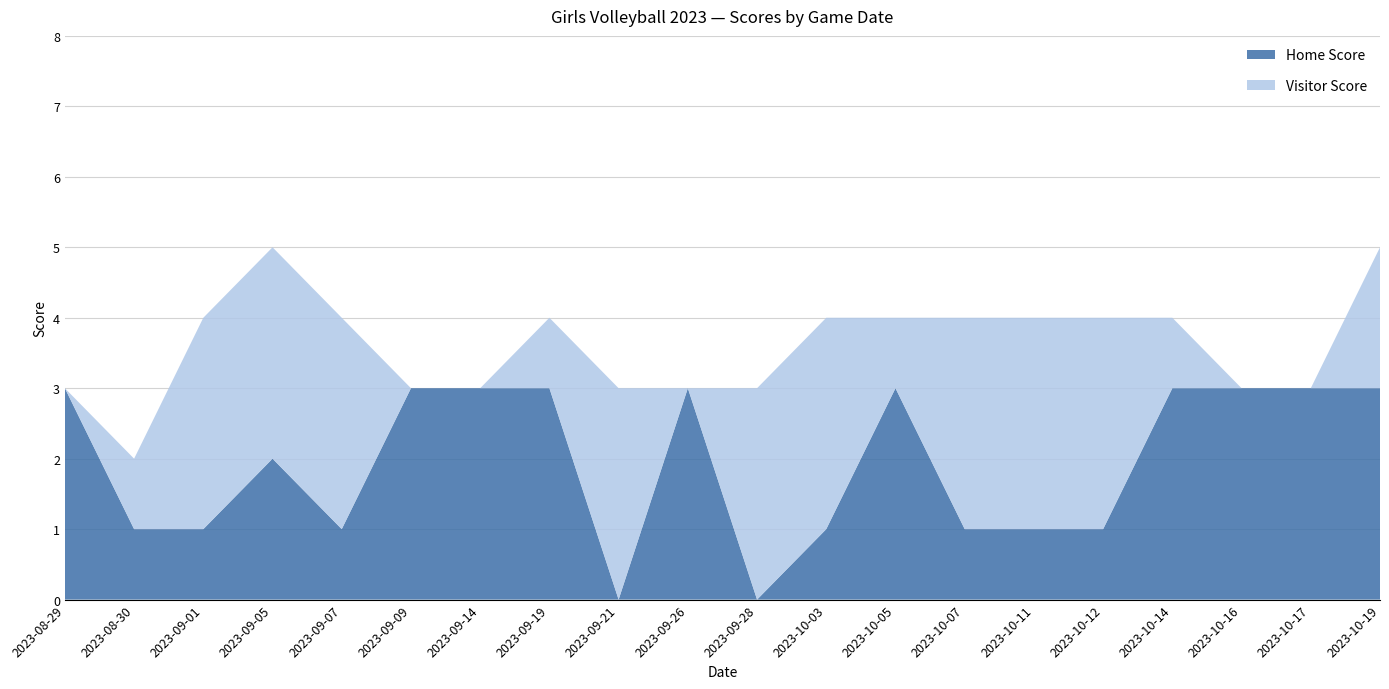

Reading left to right, extract all data points from this chart.

Home Score: 2023-08-29=3	2023-08-30=1	2023-09-01=1	2023-09-05=2	2023-09-07=1	2023-09-09=3	2023-09-14=3	2023-09-19=3	2023-09-21=0	2023-09-26=3	2023-09-28=0	2023-10-03=1	2023-10-05=3	2023-10-07=1	2023-10-11=1	2023-10-12=1	2023-10-14=3	2023-10-16=3	2023-10-17=3	2023-10-19=3
Visitor Score: 2023-08-29=0	2023-08-30=1	2023-09-01=3	2023-09-05=3	2023-09-07=3	2023-09-09=0	2023-09-14=0	2023-09-19=1	2023-09-21=3	2023-09-26=0	2023-09-28=3	2023-10-03=3	2023-10-05=1	2023-10-07=3	2023-10-11=3	2023-10-12=3	2023-10-14=1	2023-10-16=0	2023-10-17=0	2023-10-19=2